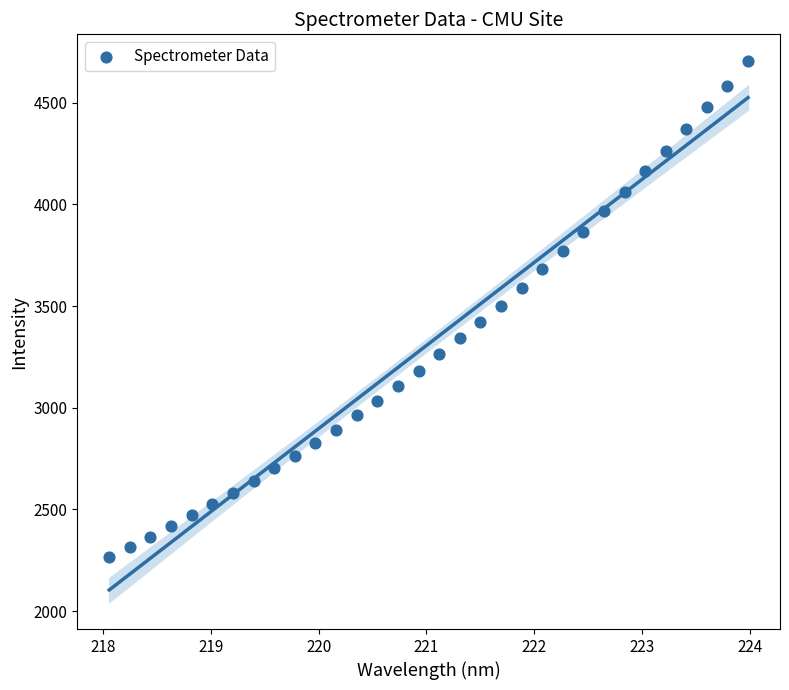

What is the range of Y values (max minus min)?

2434.8